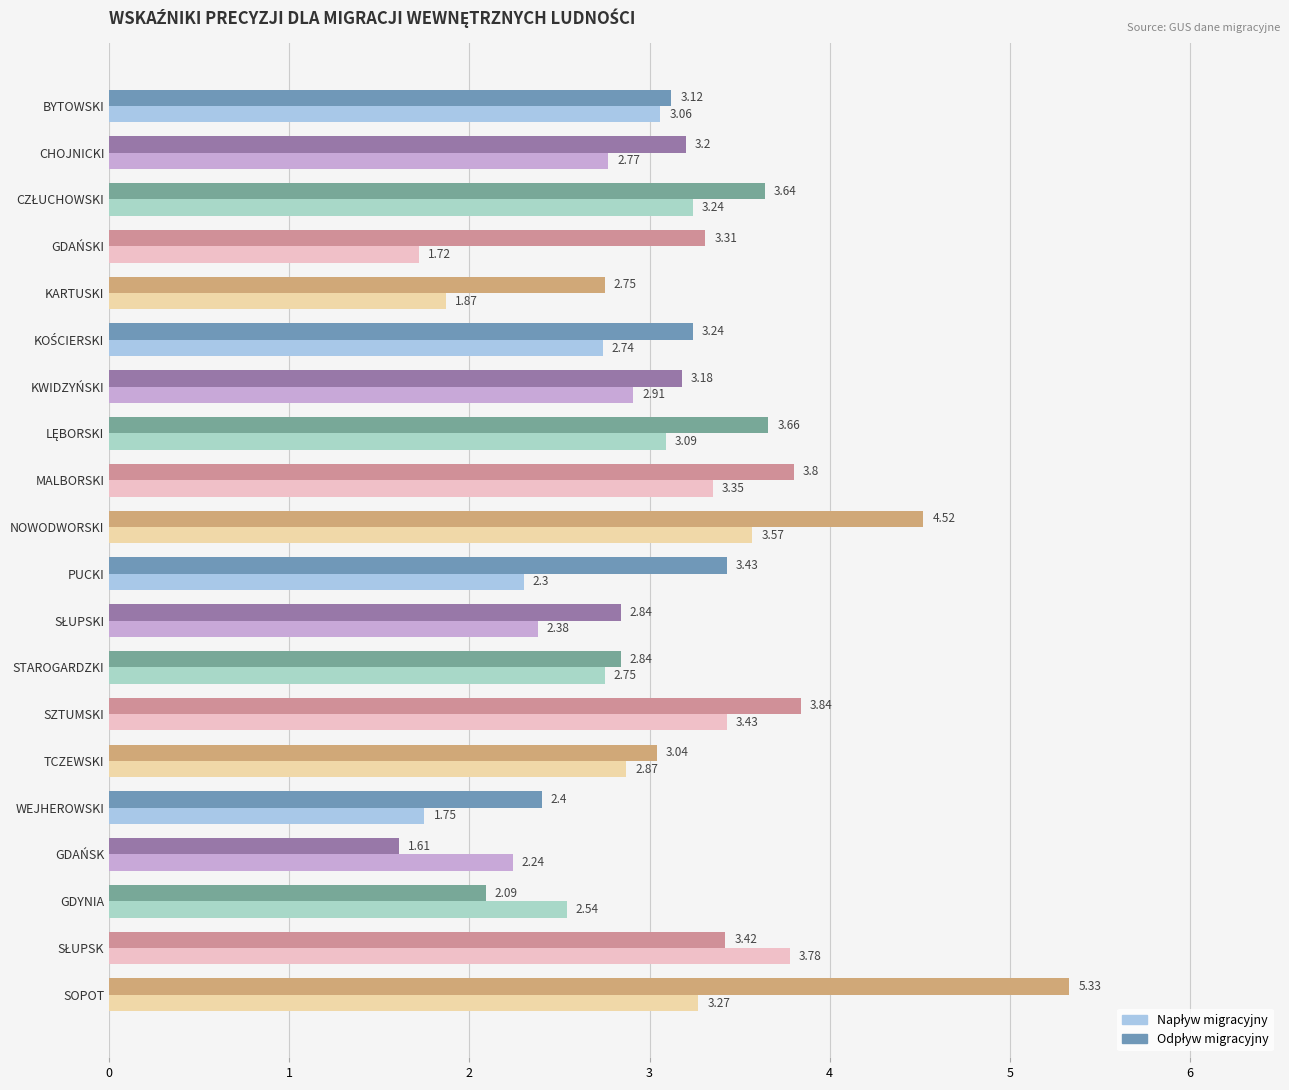

What is the total value across all series at NOWODWORSKI?

8.1